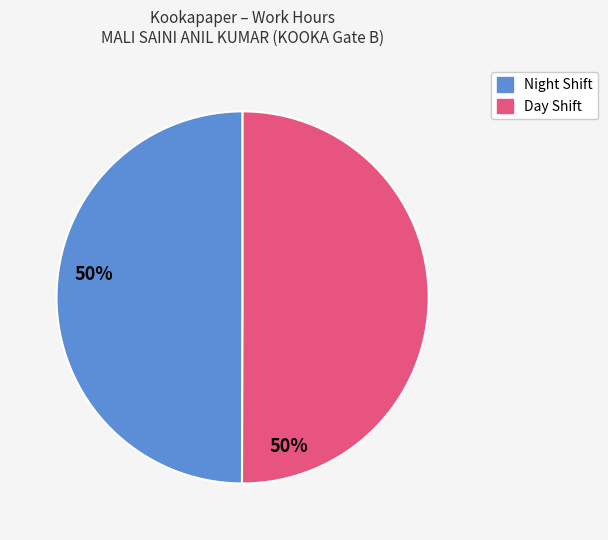

What is the ratio of the value at Night Shift to the value at Day Shift?

1.0